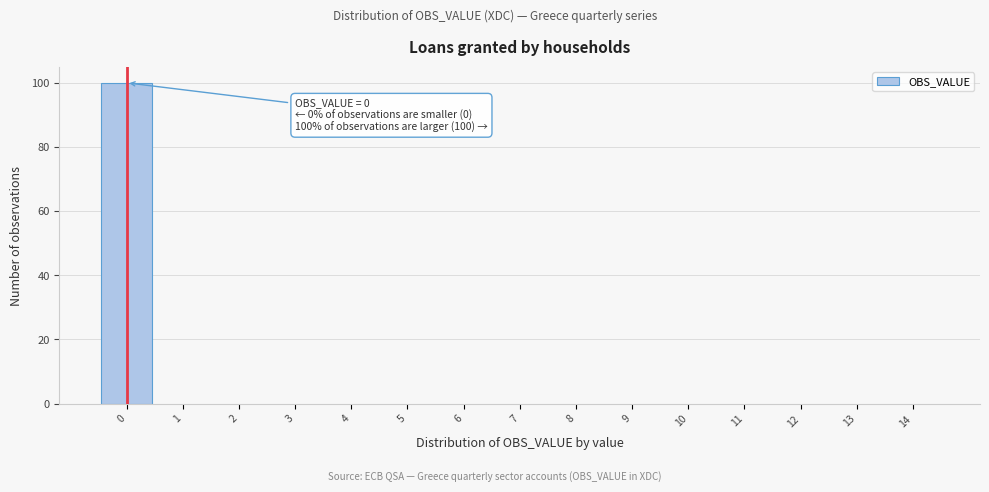

Over which range of the x-axis is the bar tallest?

-0.5 to 0.5